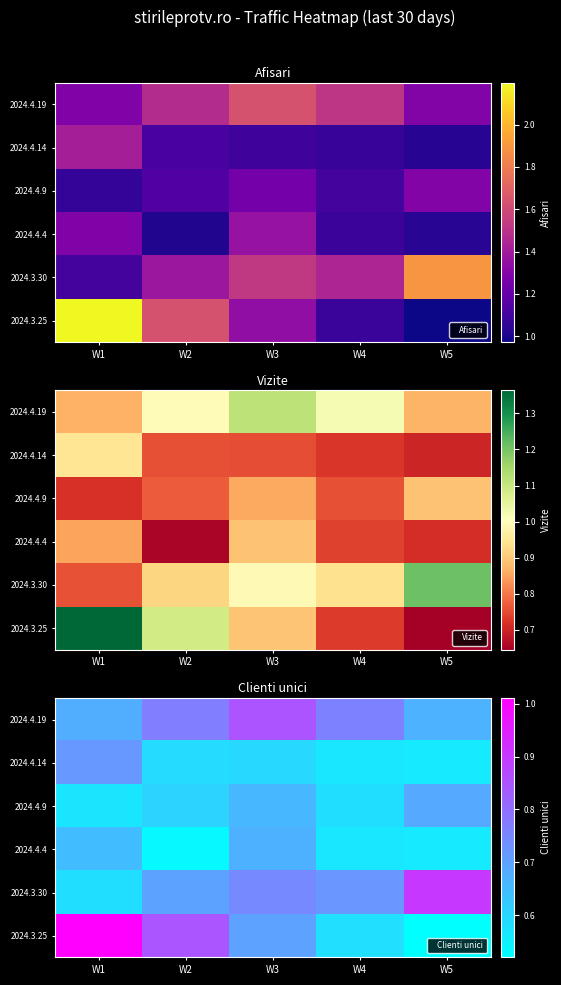

The 2024.3.25 series shows 614158 at W1. True or false?

False